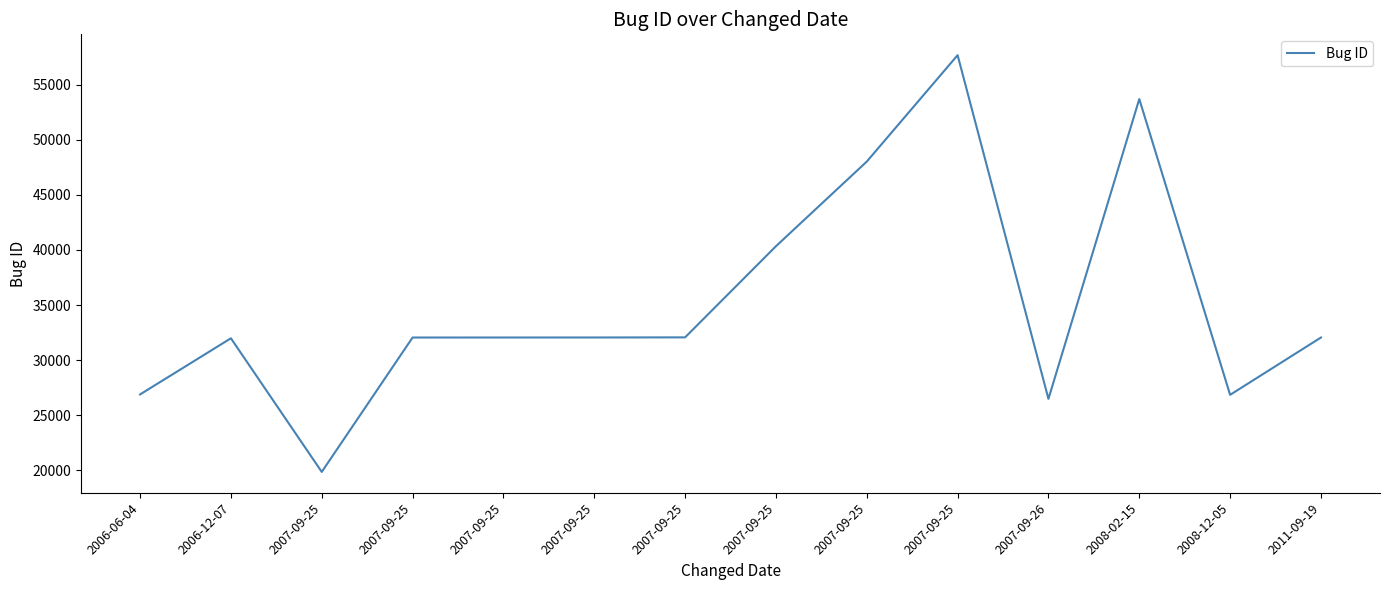

How many lines are shown in the chart?

1